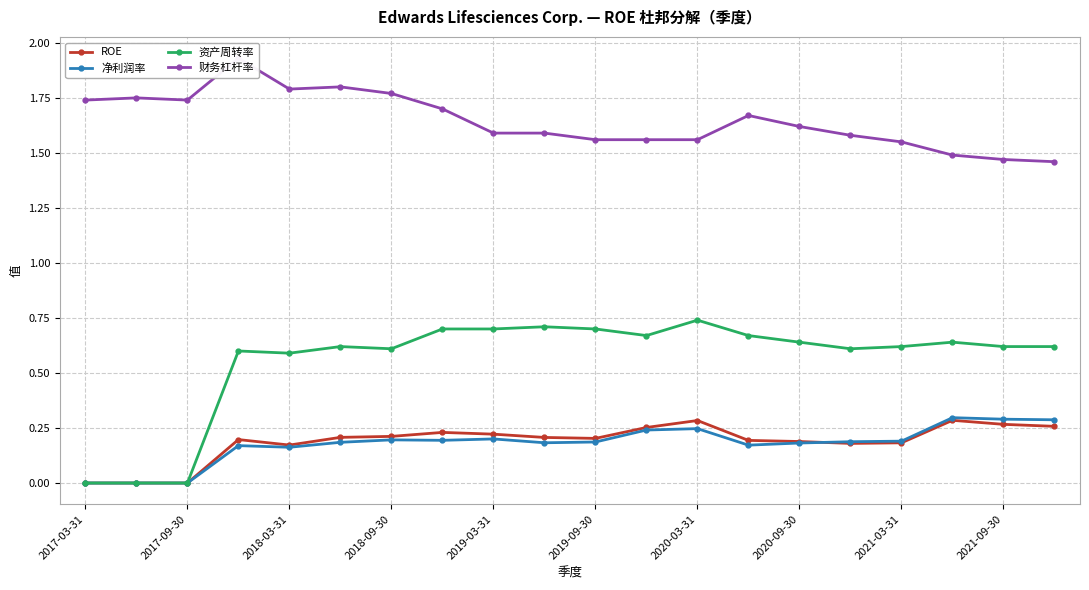

The 资产周转率 series shows 0.7 at 2019-03-31. True or false?

True